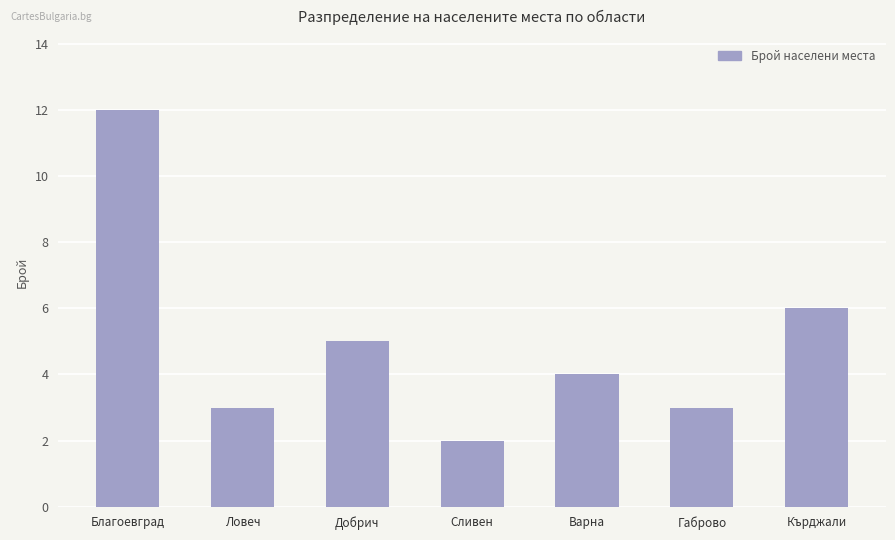

What is the label of the 2nd bar from the left?

Ловеч